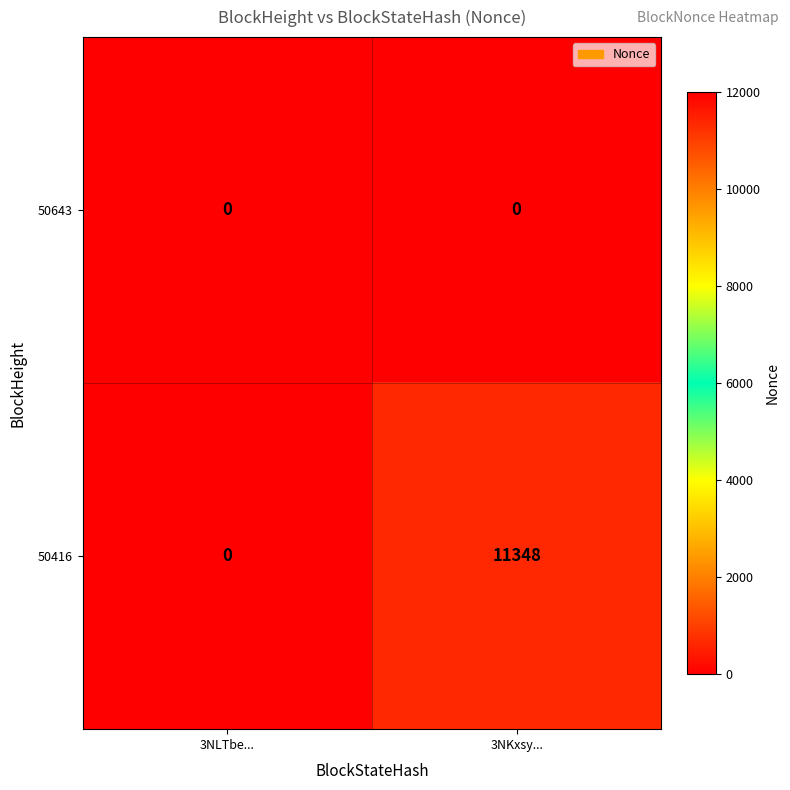

Which series has the largest range (max minus min)?

50416